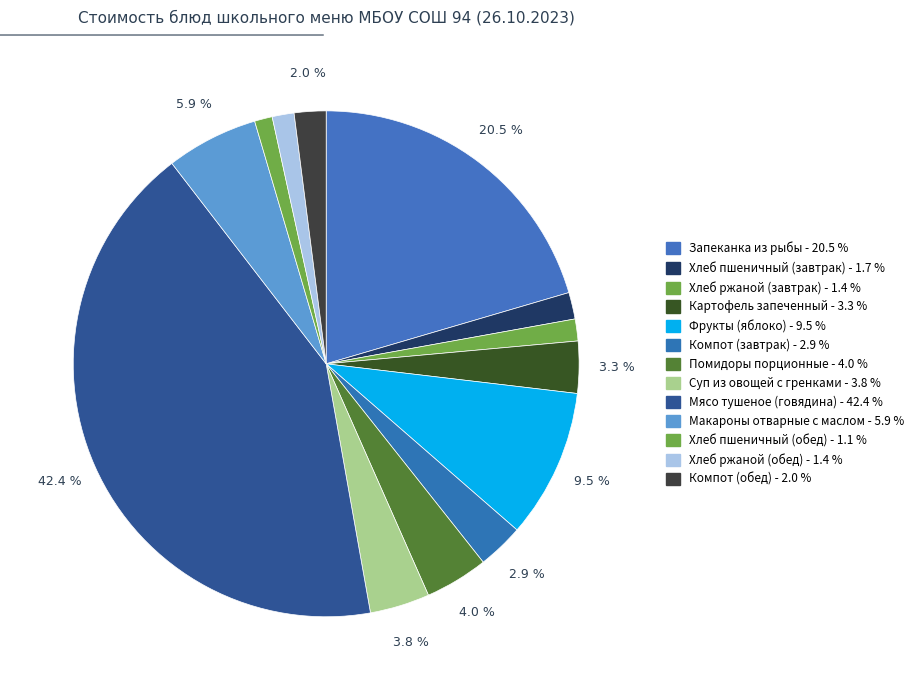

To the nearest percent, what percentage of the pie is Картофель запеченный?

3%